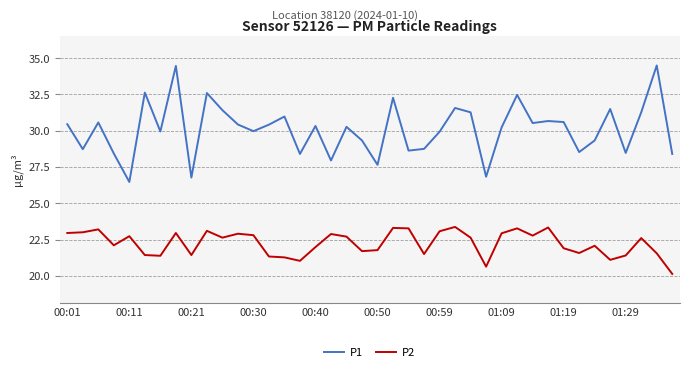

What is the greatest value displayed?

34.5